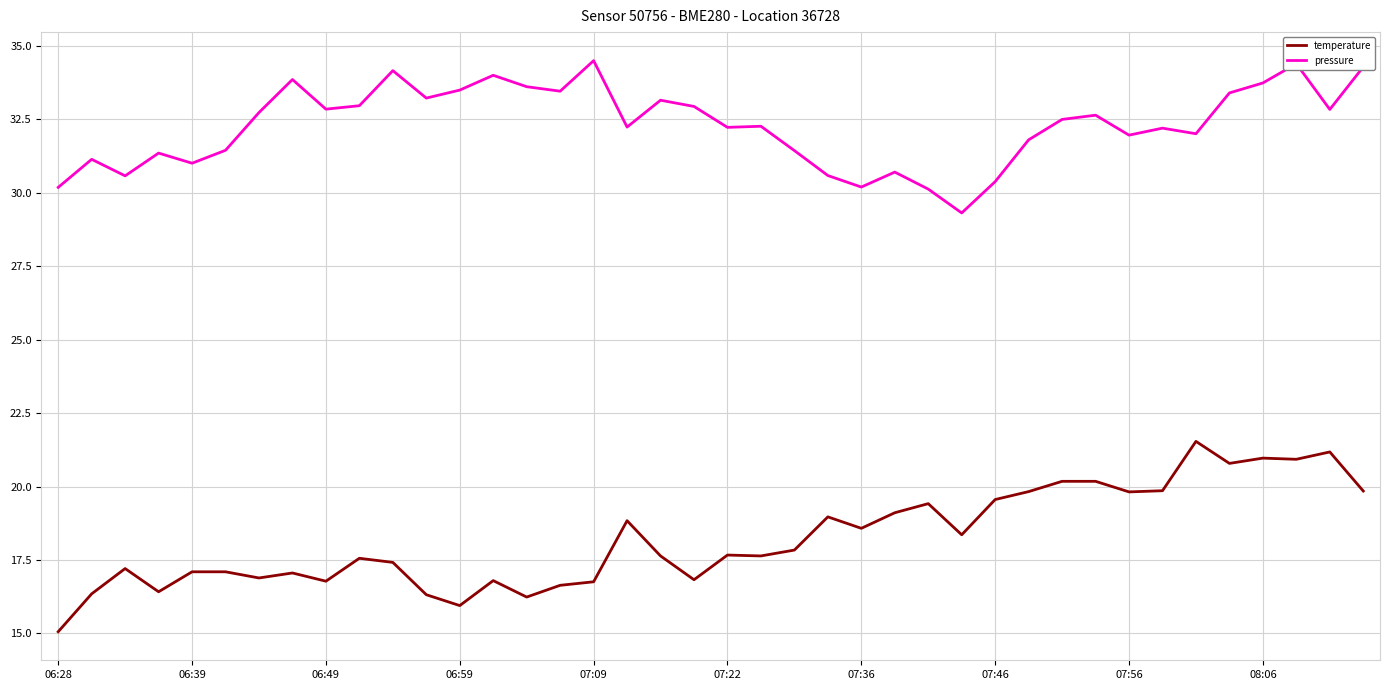

True or false: temperature and pressure intersect in this chart.

False